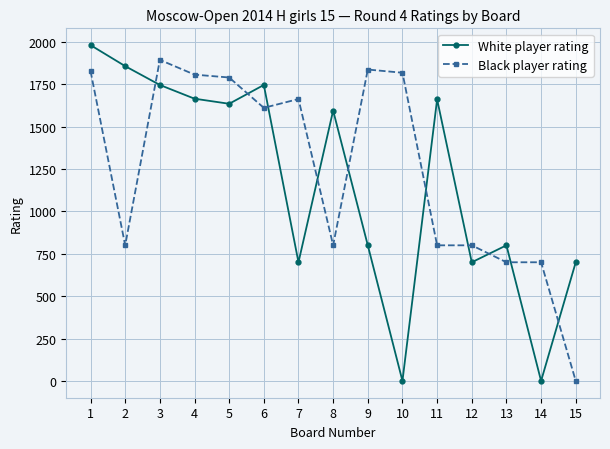

At 10, list the series in order from smallest to largest.

White player rating, Black player rating